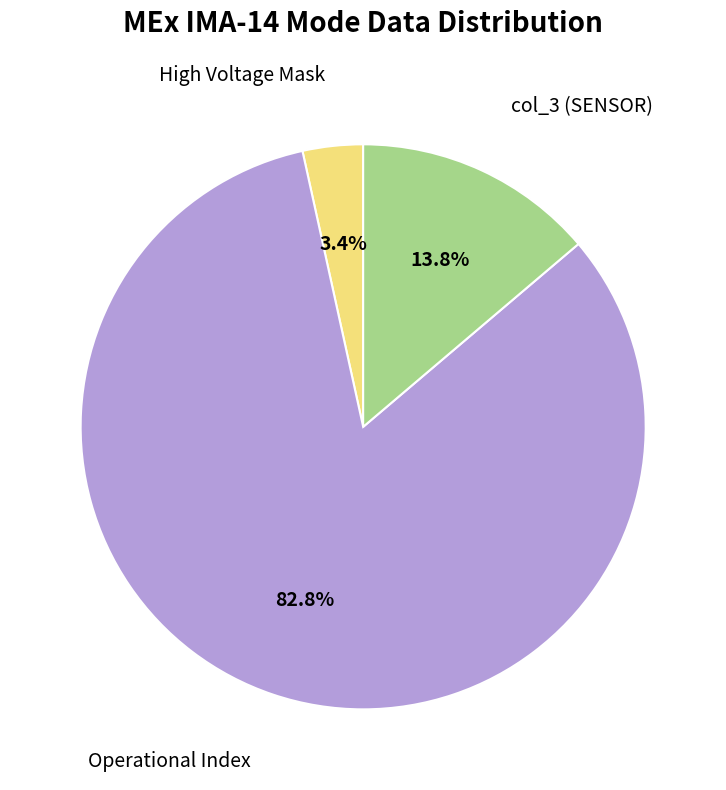

To the nearest percent, what percentage of the pie is Operational Index?

83%